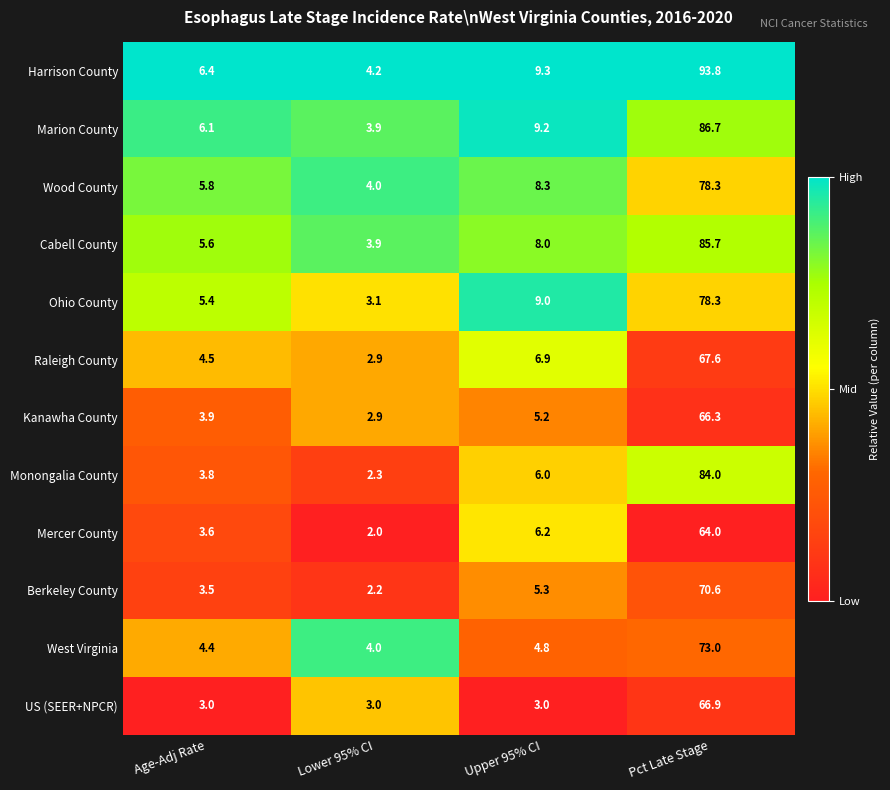

What is the sum of the Kanawha County values at Upper 95% CI and Pct Late Stage?

71.5